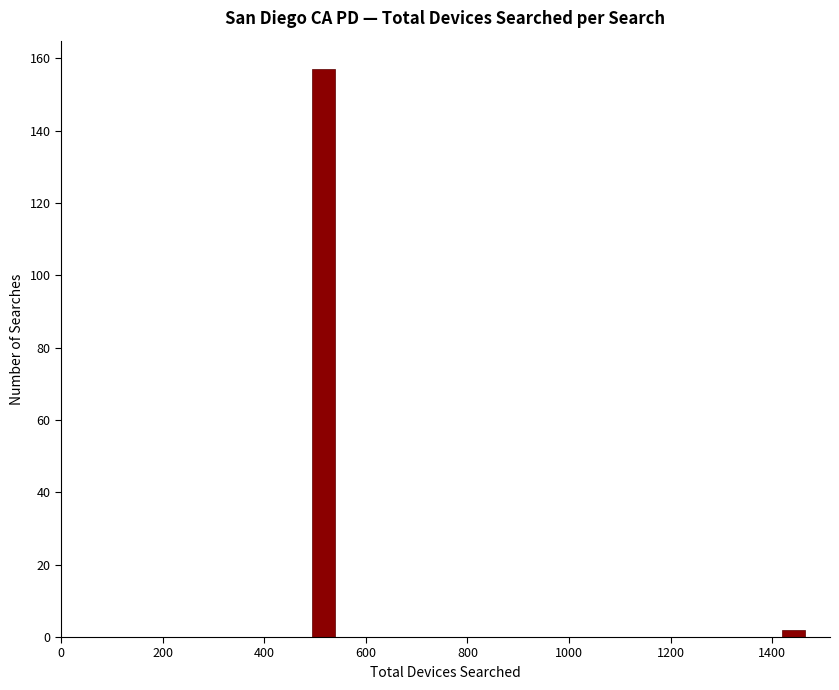

Around what value on the x-axis is the tallest bar? Give the approximate position of its centre, as read against the axis.

520